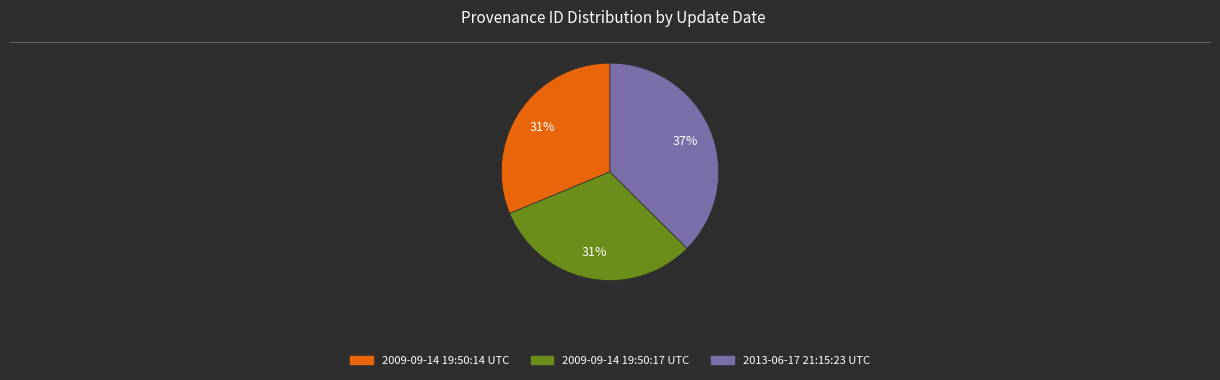

Does 2013-06-17 21:15:23 UTC account for over 50% of the chart?

No